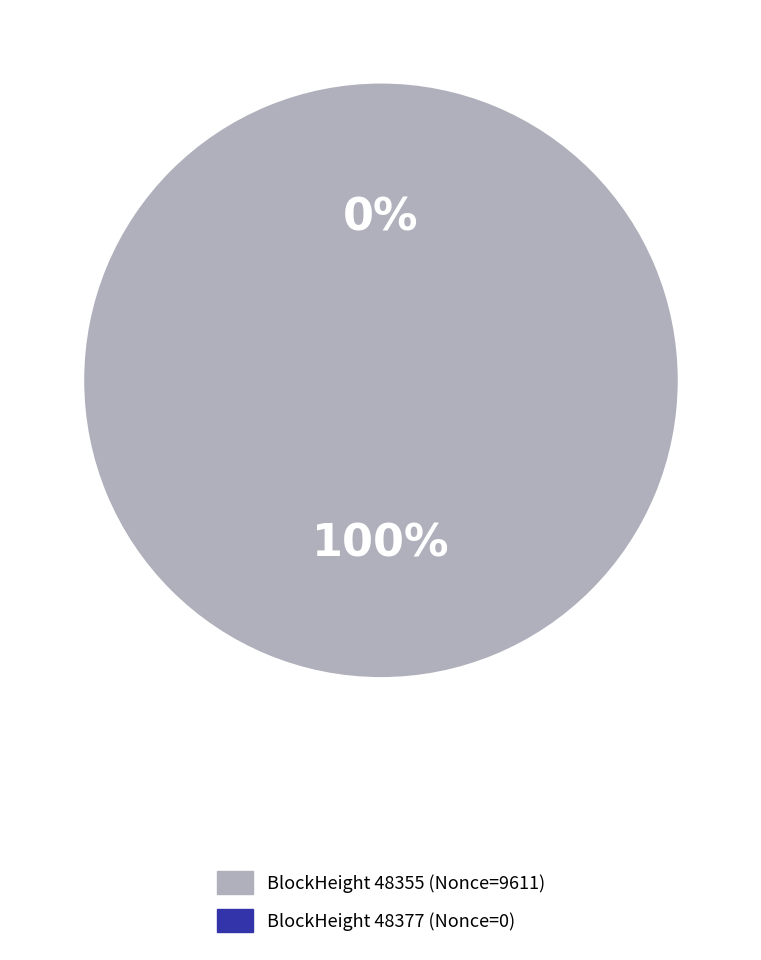

Count the number of slices in the pie.

2